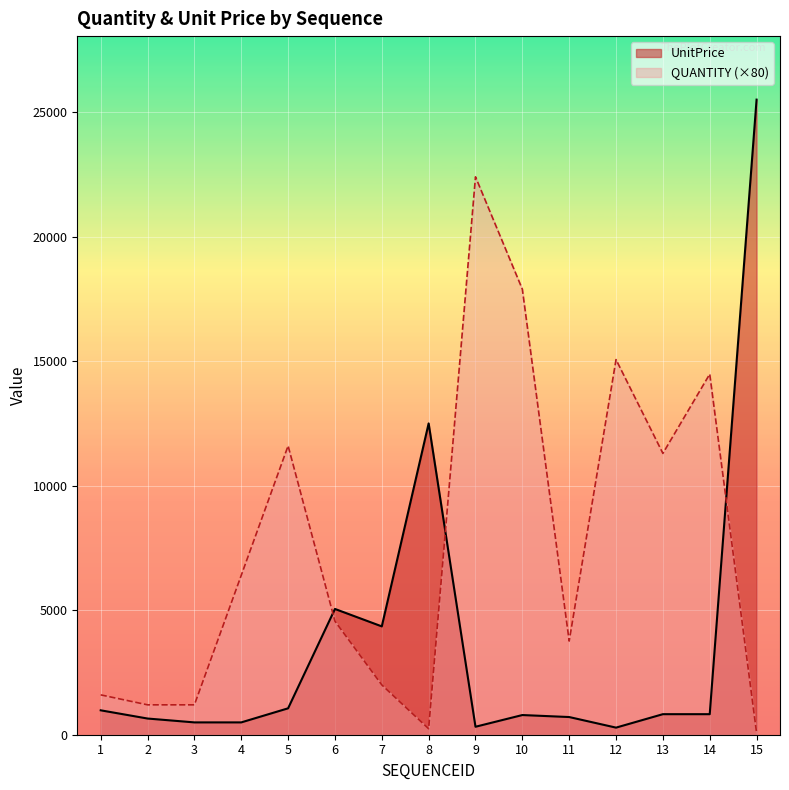

How many data points in UnitPrice are above 825?

6